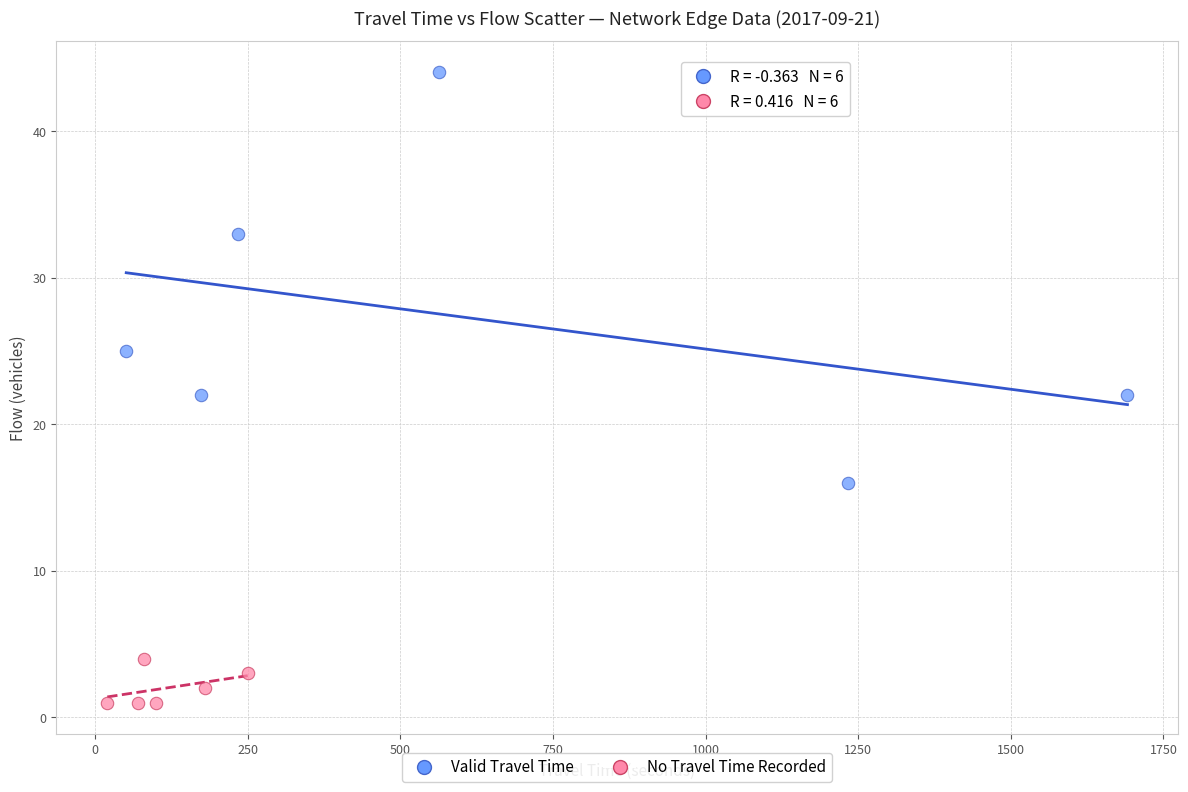

Which series has the largest Y range (max minus min)?

Valid Travel Time